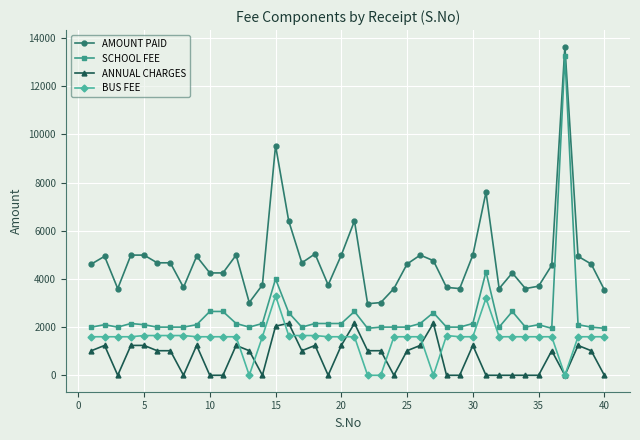

How many data points in BUS FEE are less than 1600?

5